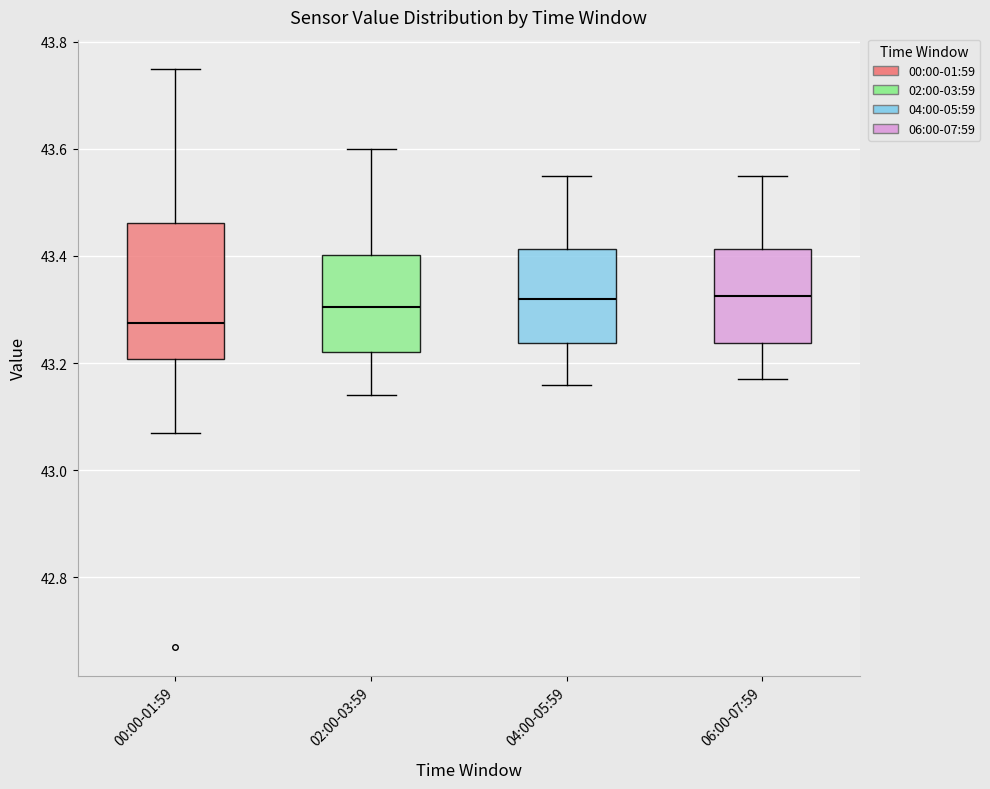

Which box is the tallest, from its lower edge to its upper edge?

00:00-01:59